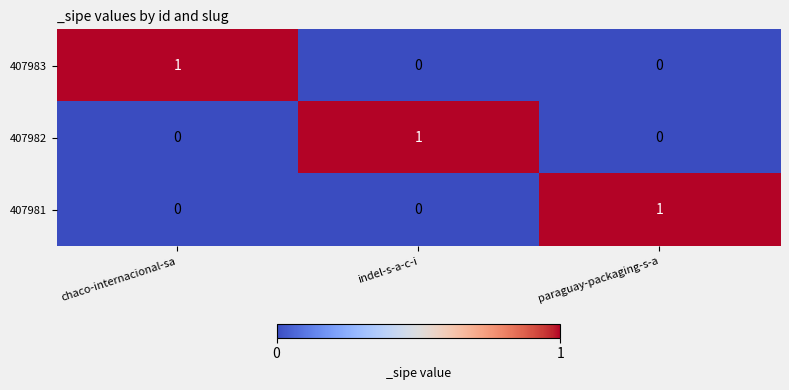

Count the number of data series in this chart.

3